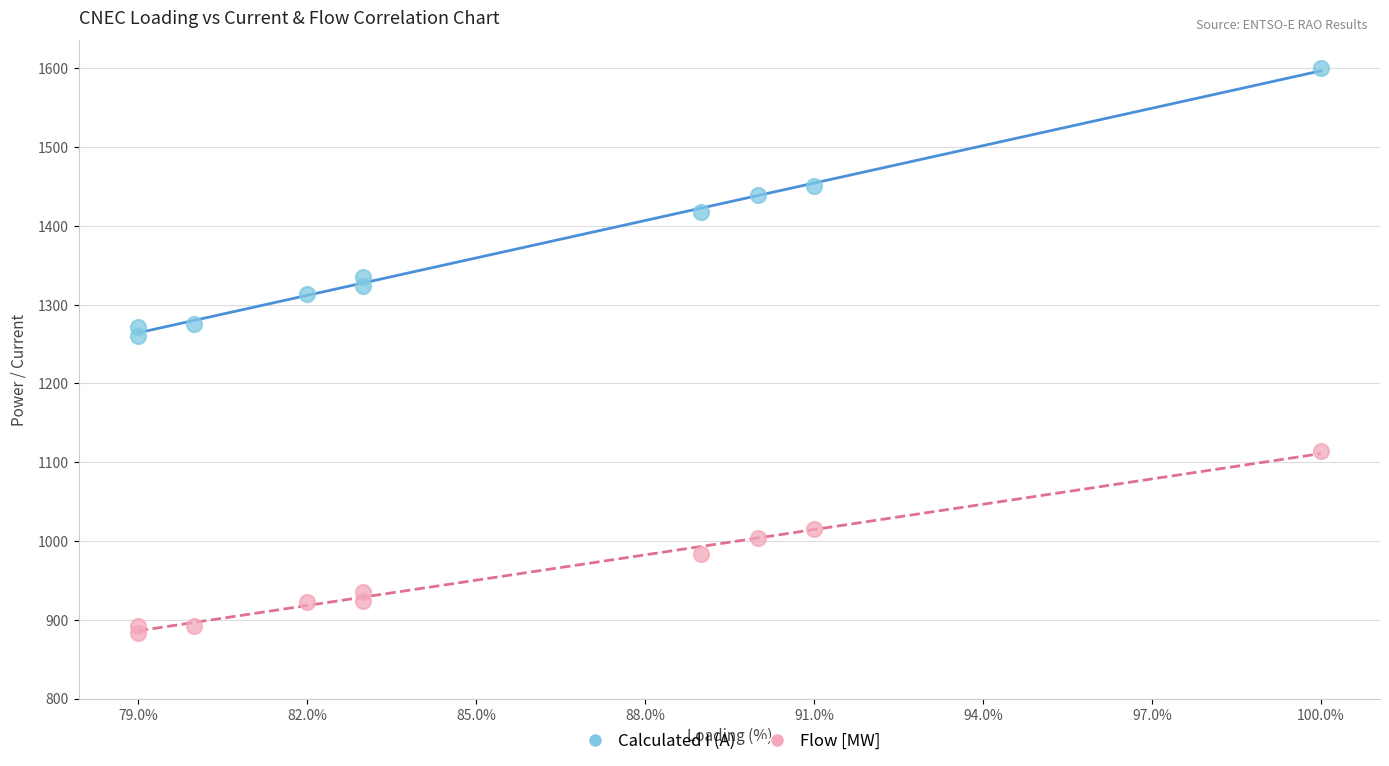

Across all data points, what is the range of Y values (max minus min)?

717